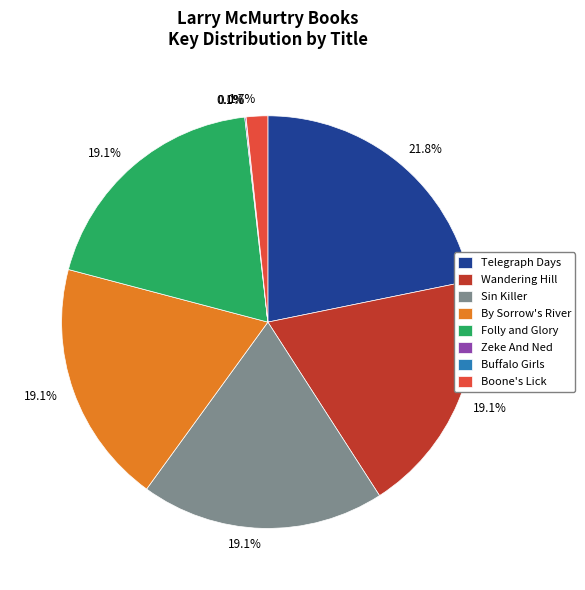

Which slice is the largest?

Telegraph Days